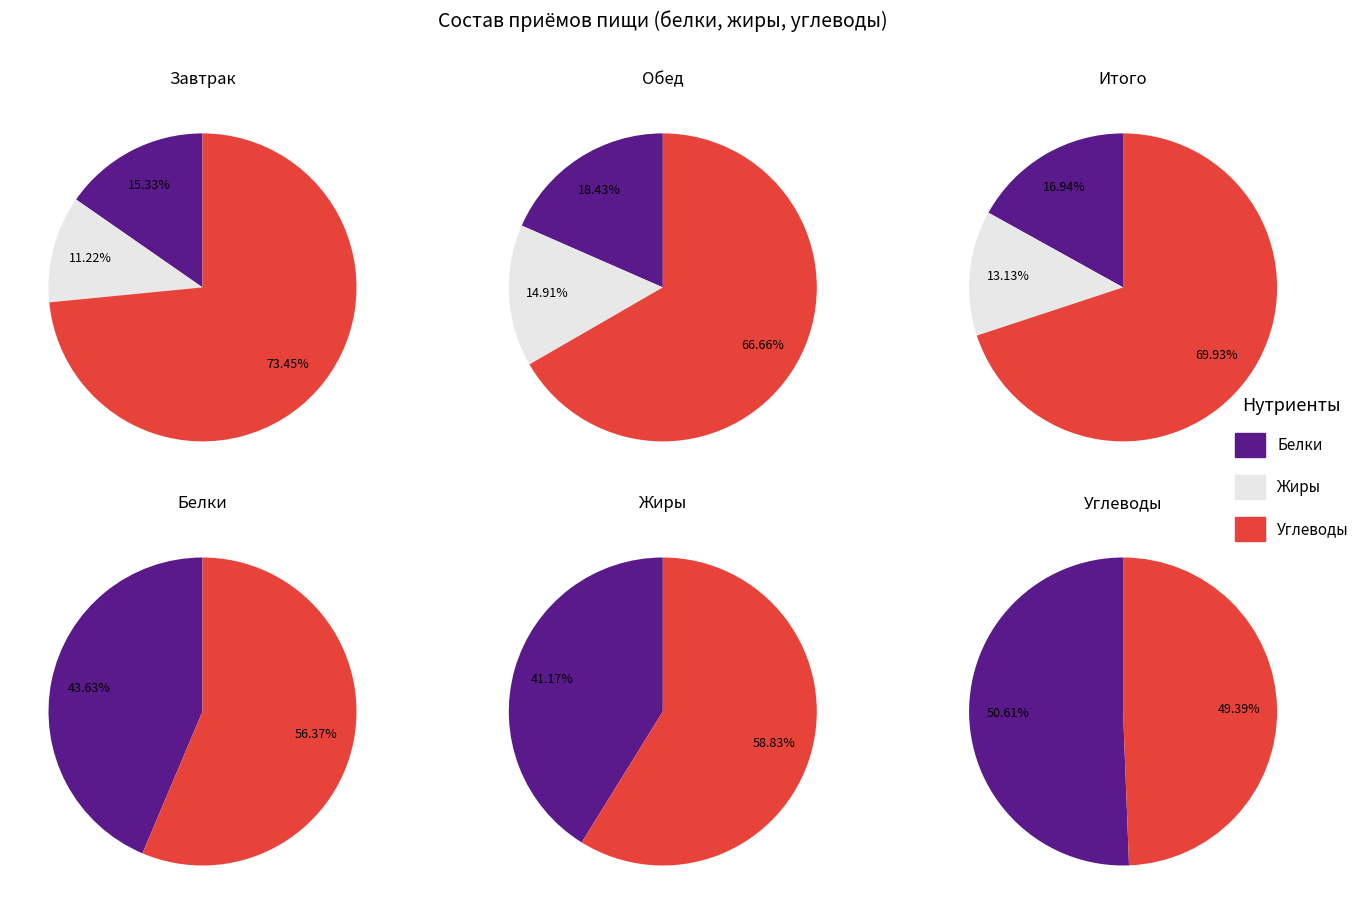

Between 0 and 1, which series saw the biggest shift?

Жиры